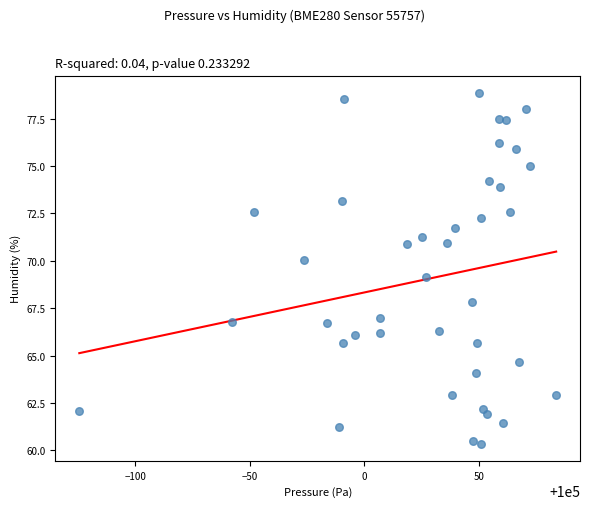

What is the range of X values (max minus min)?

208.2